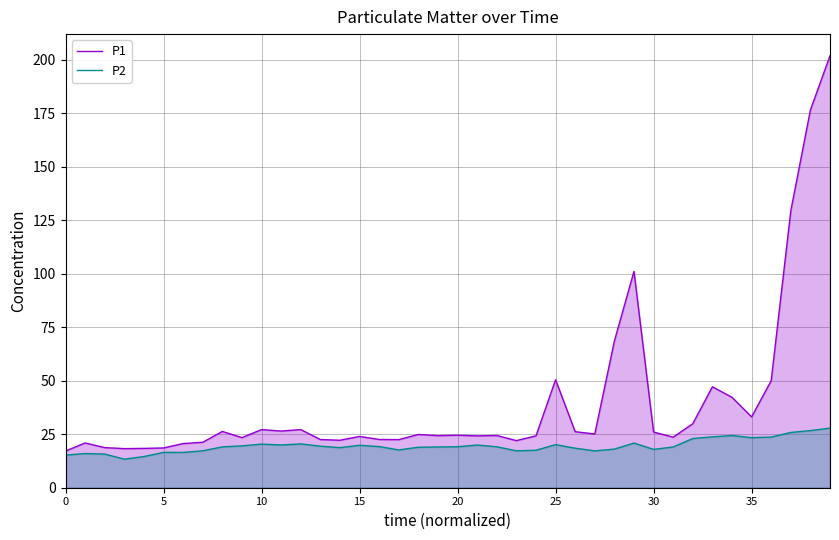

What is the maximum value for P2?

27.9